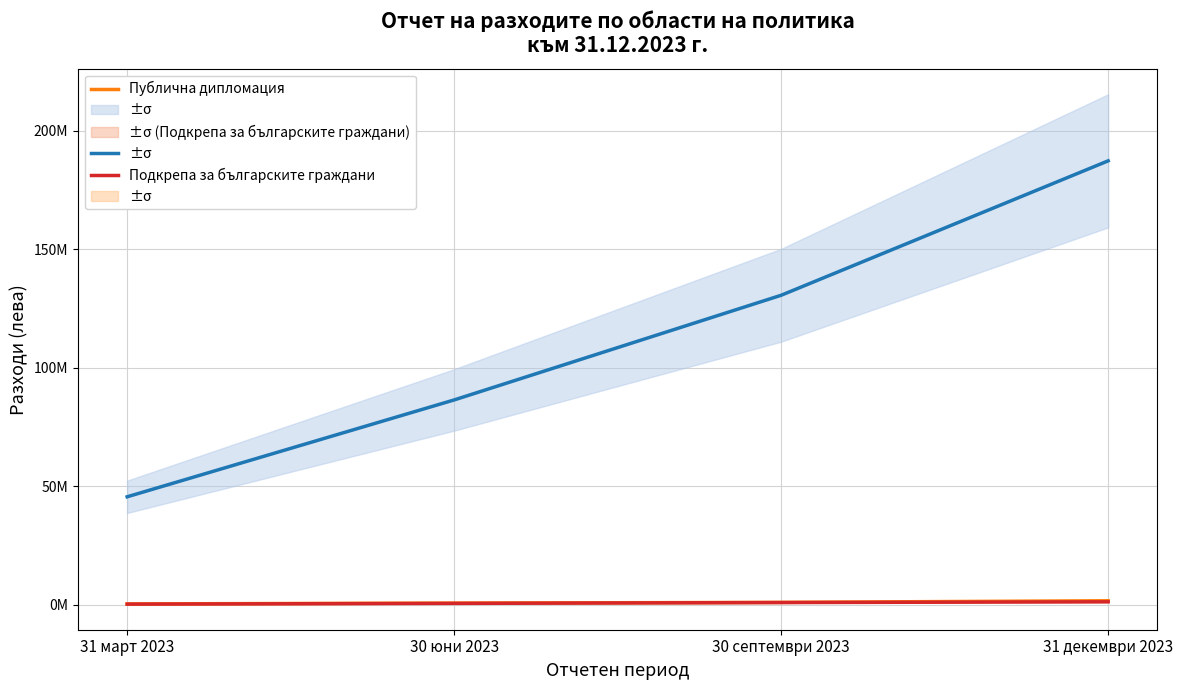

What is the difference between the second highest and minimum values in the Активна двустранна политика series?

85008737.0